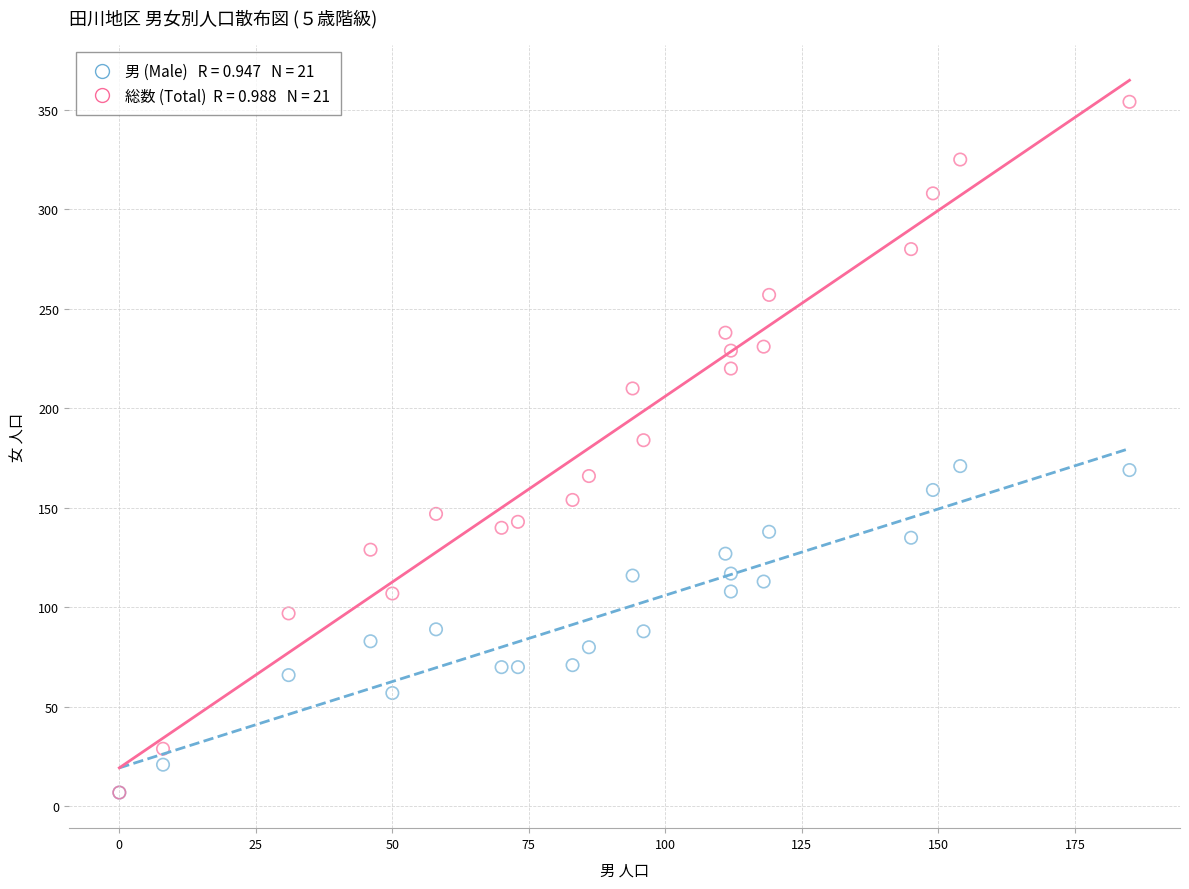

Across all series, what Y value is closest to 180?

184